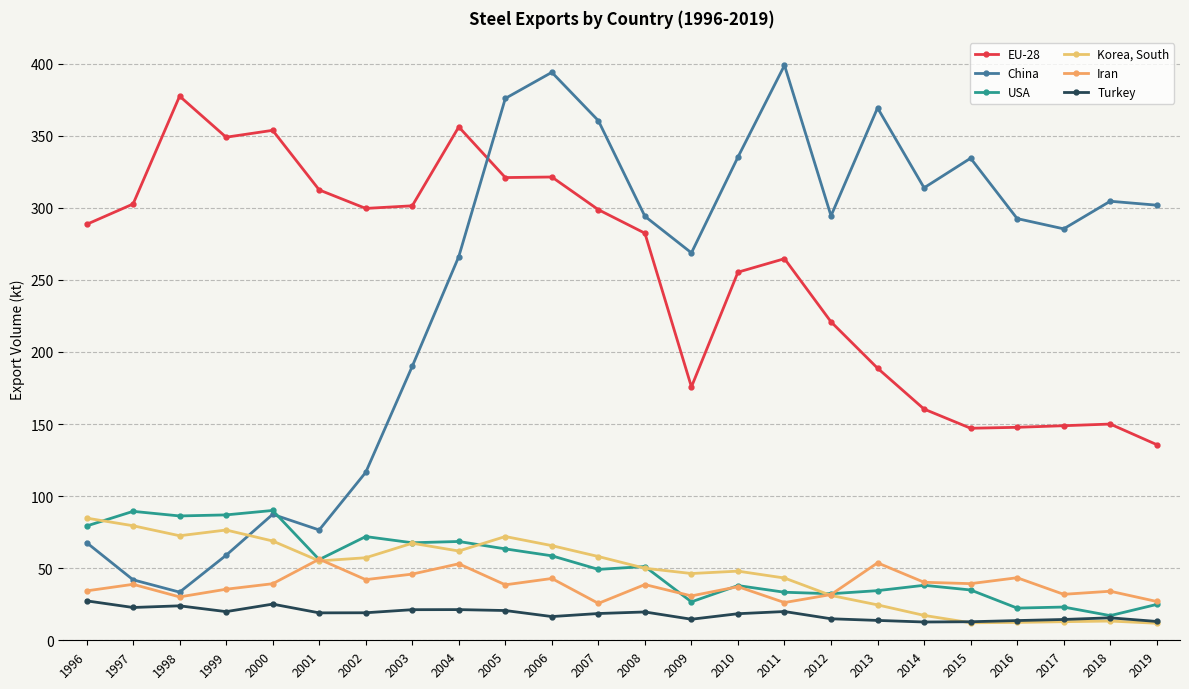

How many interior local peaks does the China series have?

6